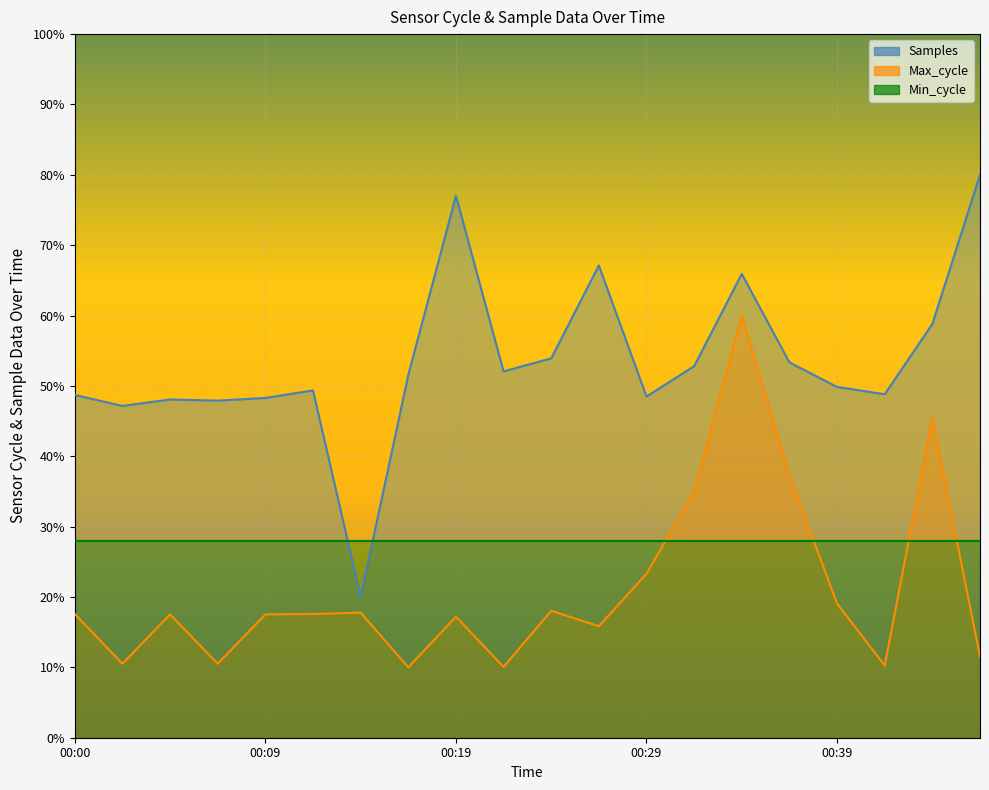

True or false: Samples and Max_cycle cross at least once.

False